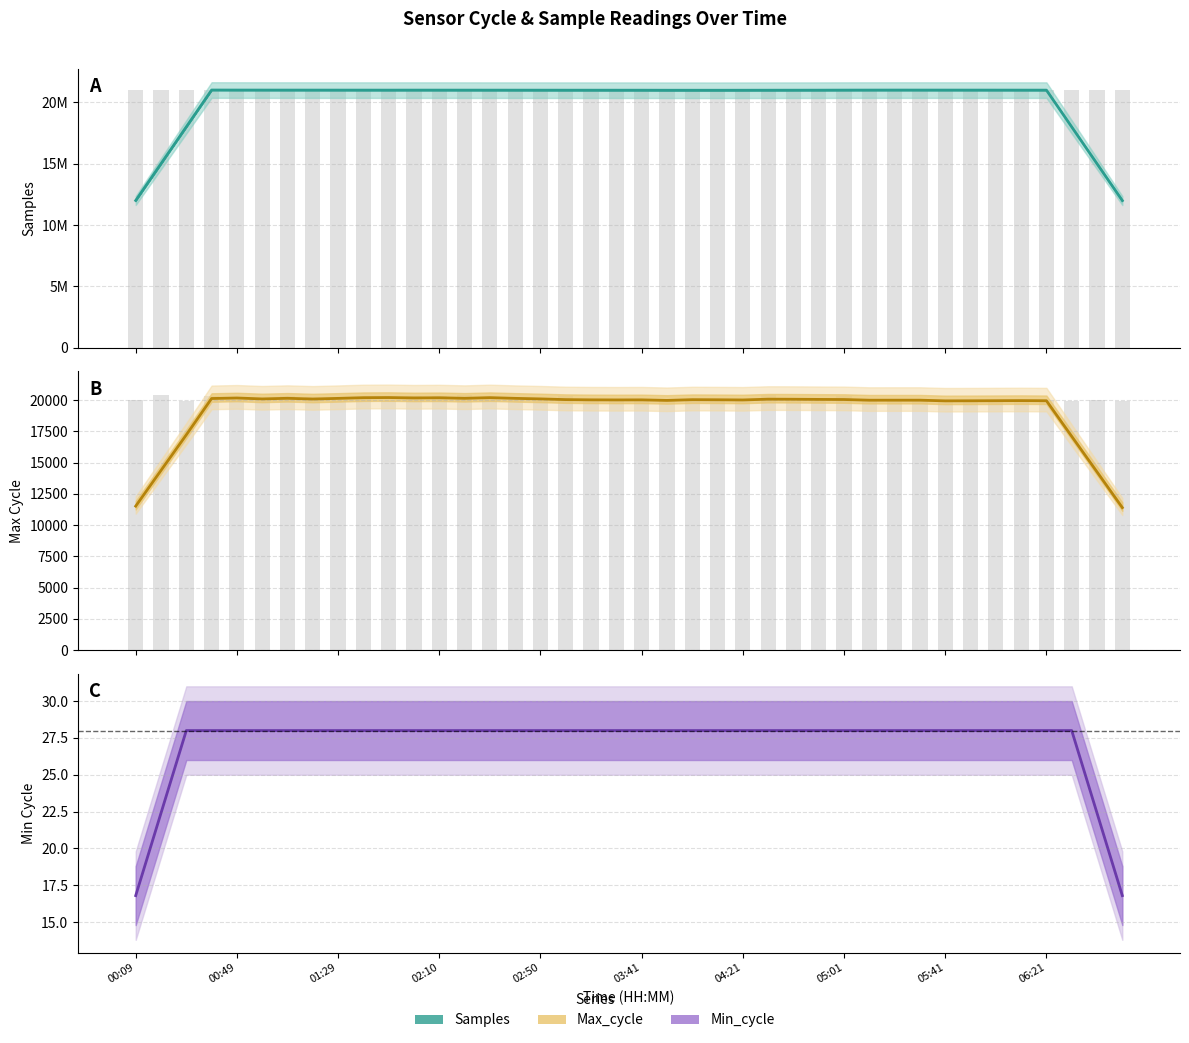

Between 17 and 35, which is larger?

35